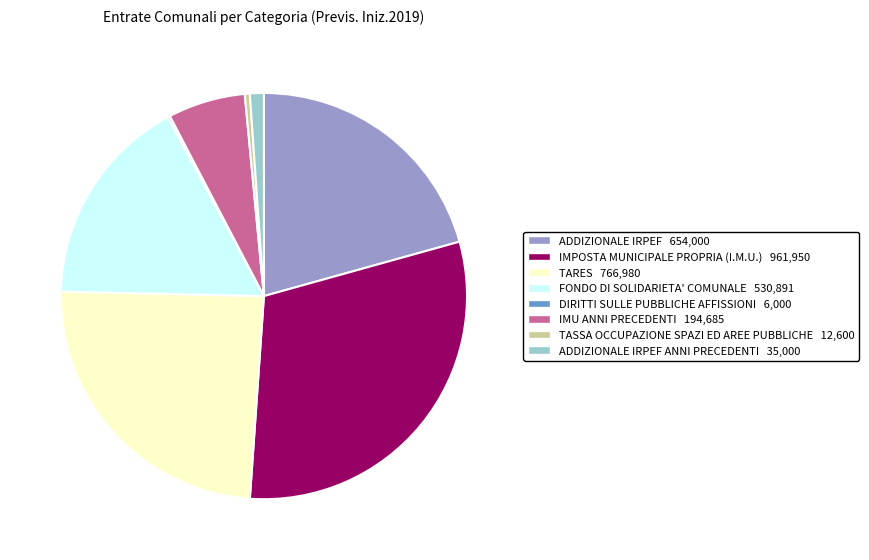

Is there any slice that represents more than half of the pie?

No